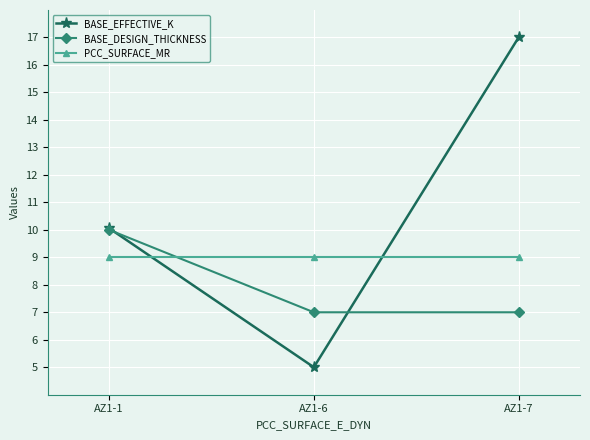

What are all the series names shown in the legend?

BASE_EFFECTIVE_K, BASE_DESIGN_THICKNESS, PCC_SURFACE_MR